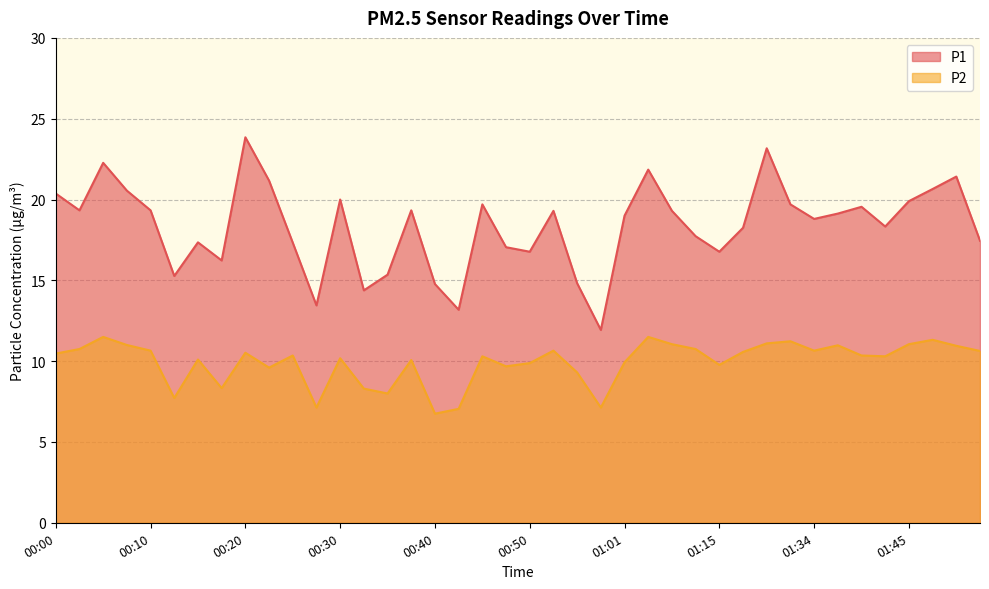

Count the number of data series in this chart.

2